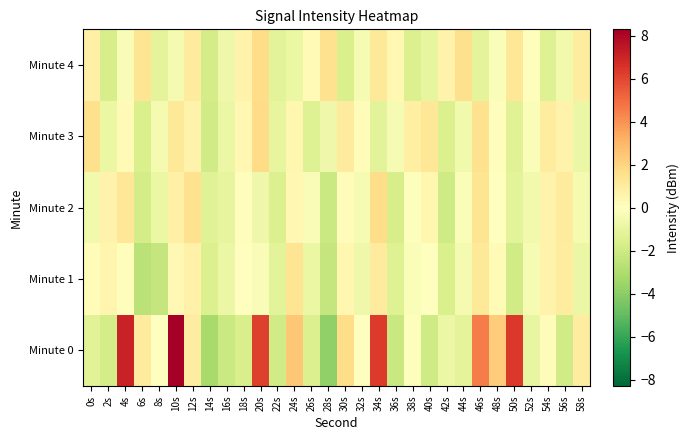

Which series changed the most between 20s and 30s?

Minute 0